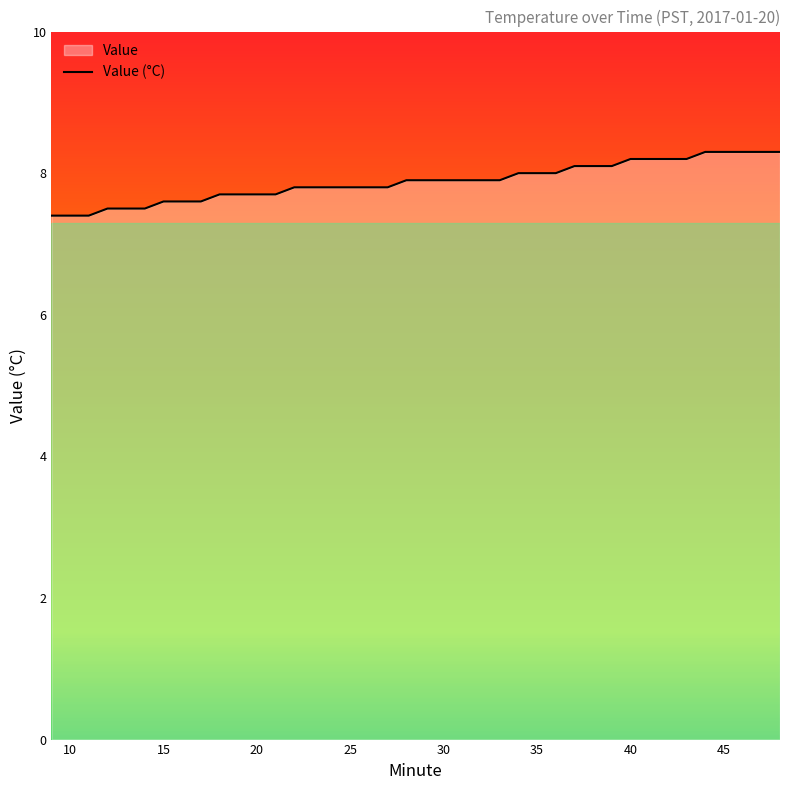

What is the difference between the maximum and minimum values?

0.9